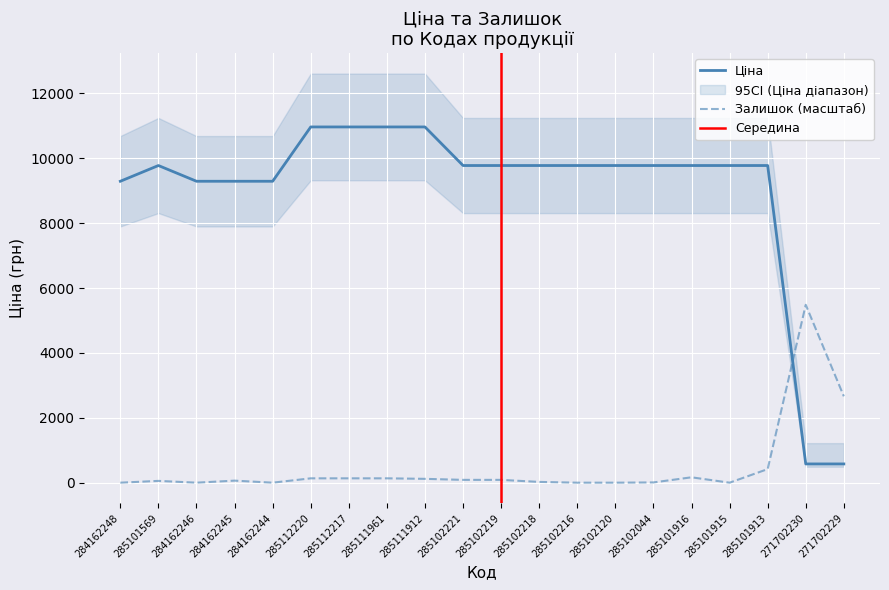

How many lines are shown in the chart?

2